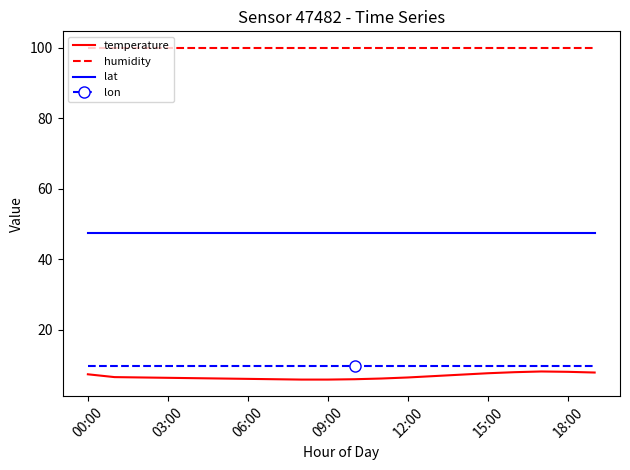

Which series has the largest total across all categories?

humidity